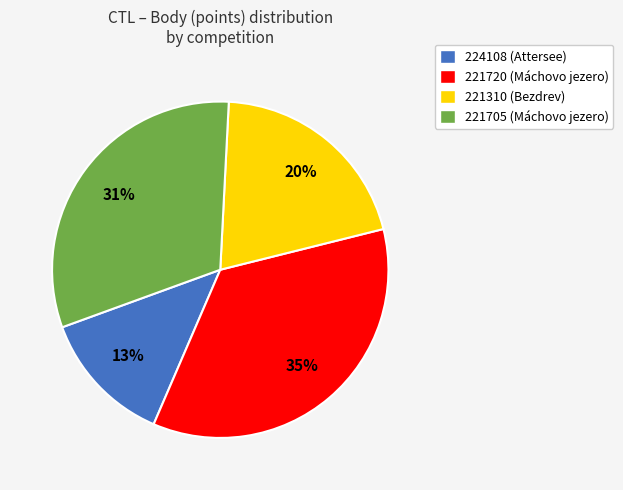

What is the largest slice in the pie chart?

221720